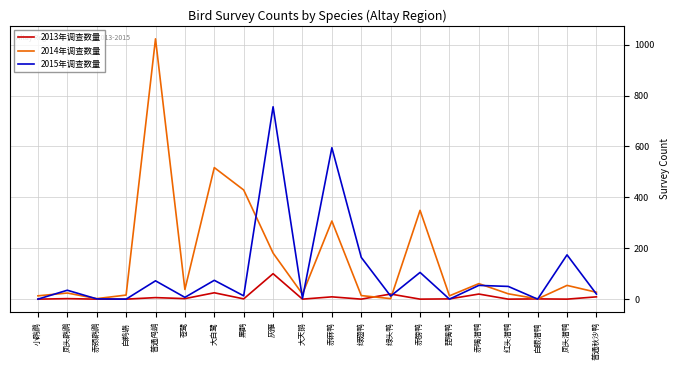

Between 赤麻鸭 and 绿翅鸭, which series saw the biggest shift?

2015年调查数量